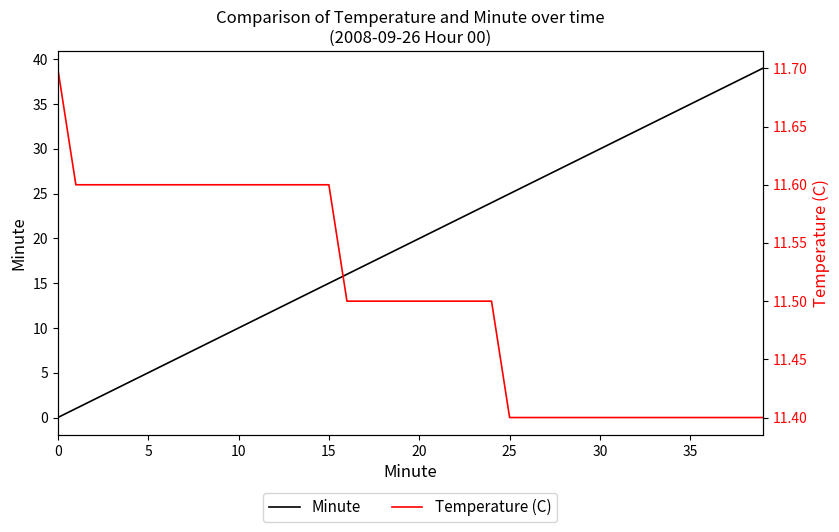

Between 23 and 31, which is larger?

31